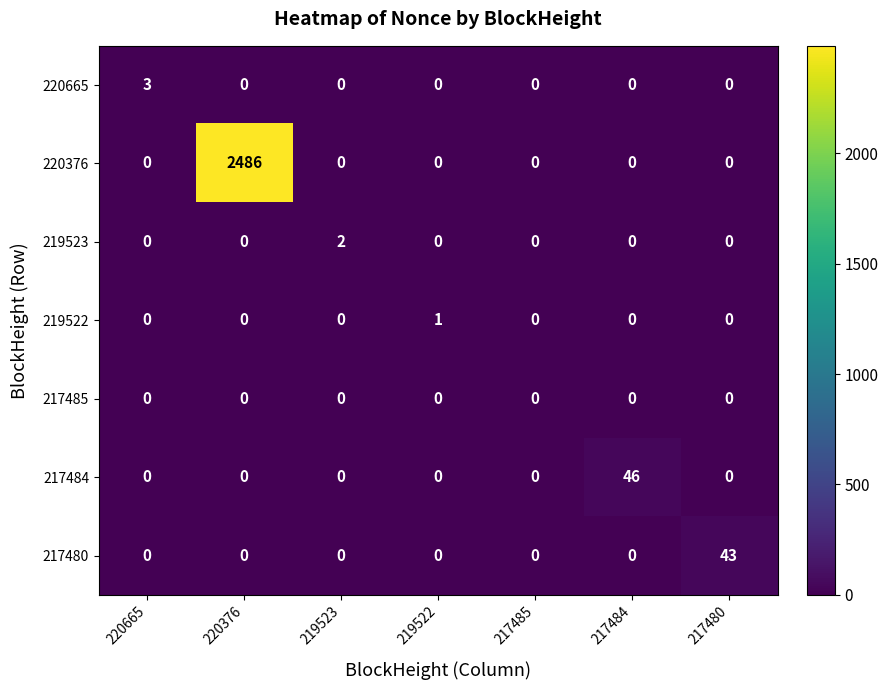

List the series in order of their peak value, lowest first.

217485, 219522, 219523, 220665, 217480, 217484, 220376